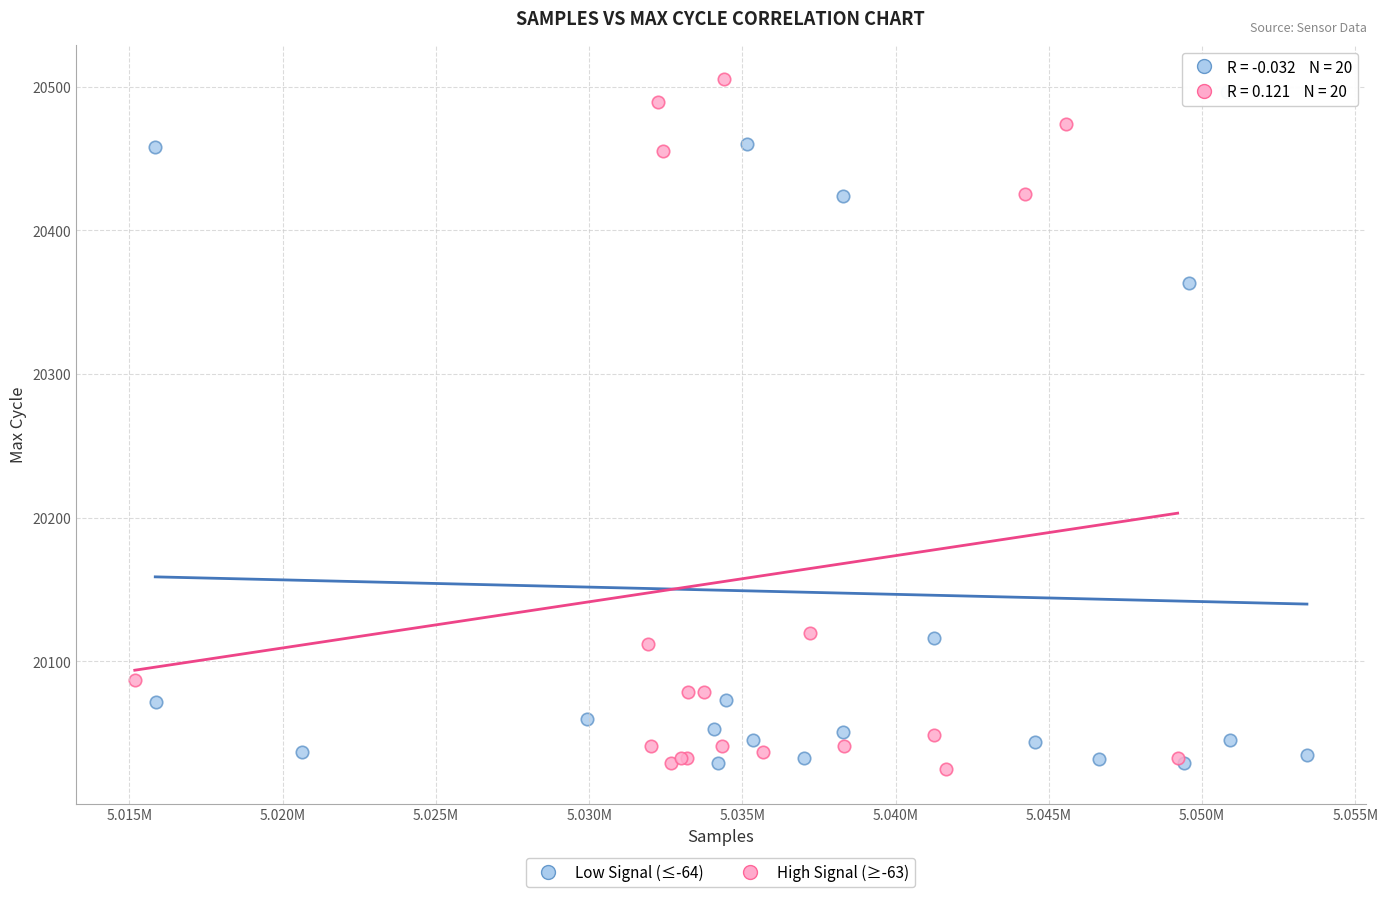

What are all the series names shown in the legend?

Low Signal (≤-64), High Signal (≥-63)